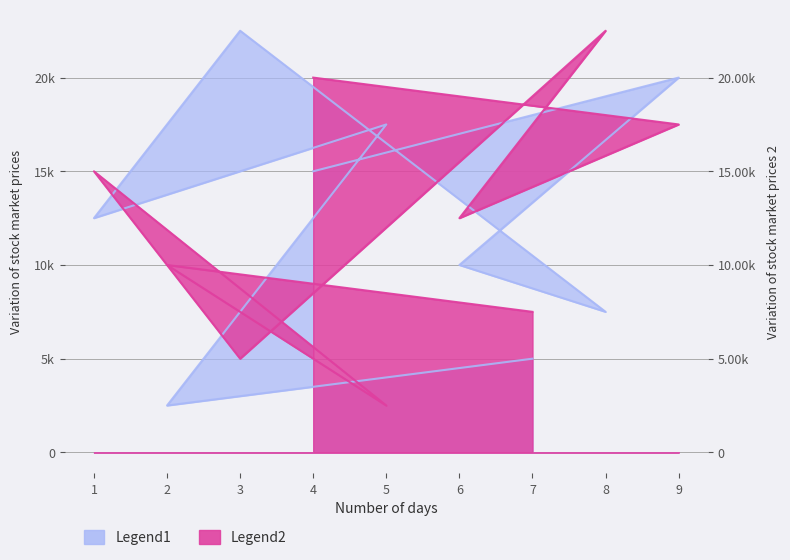

Is it true that col_7 equals 18235 at 1?

False